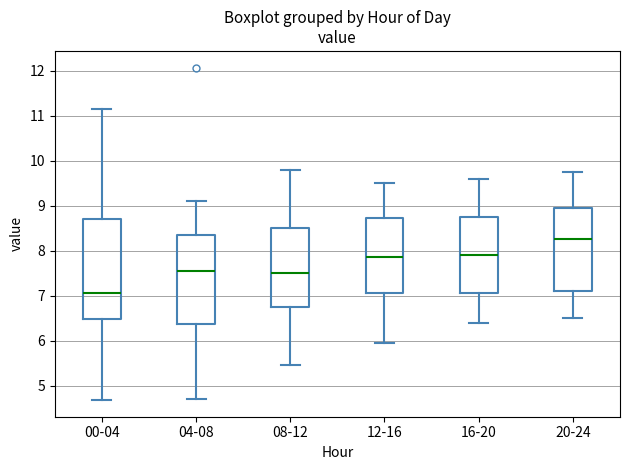

Where does the median line of the box for 08-12 sit on the y-axis? The values are not printed on the chart, so give them approximately, as read against the axis.

7.5